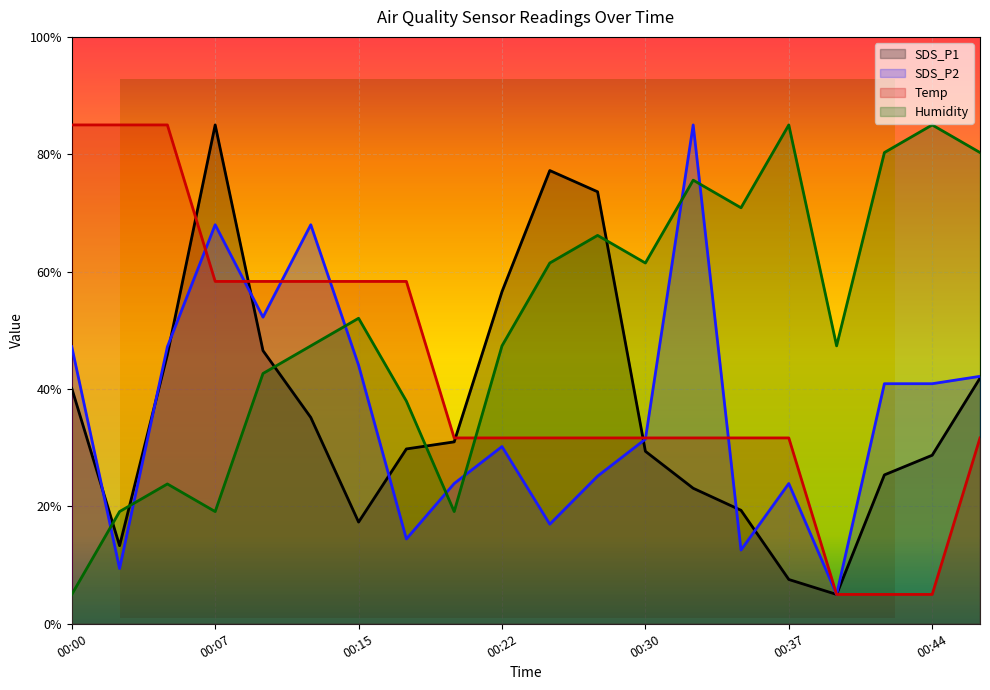

What is the value of the Temp point at the 2nd from the left?

85.0